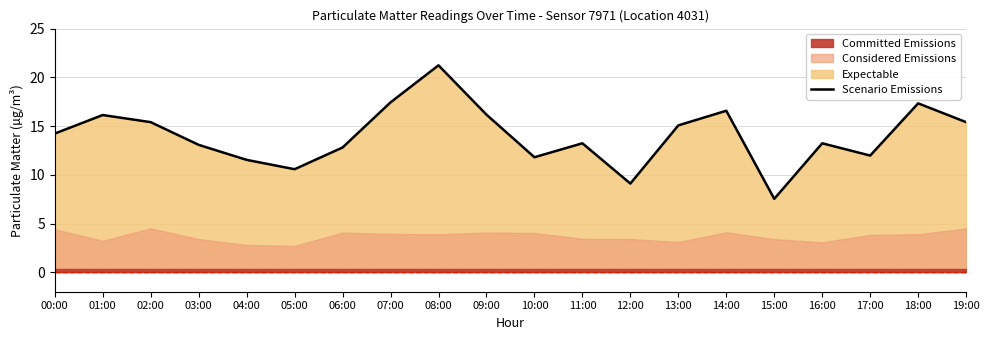

The value of Scenario Emissions at 18:00 is 17.3. True or false?

True